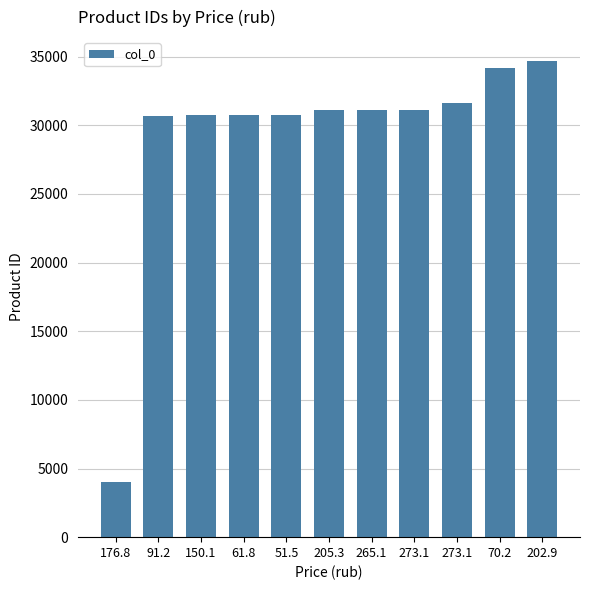

What is the sum of all values?

320689